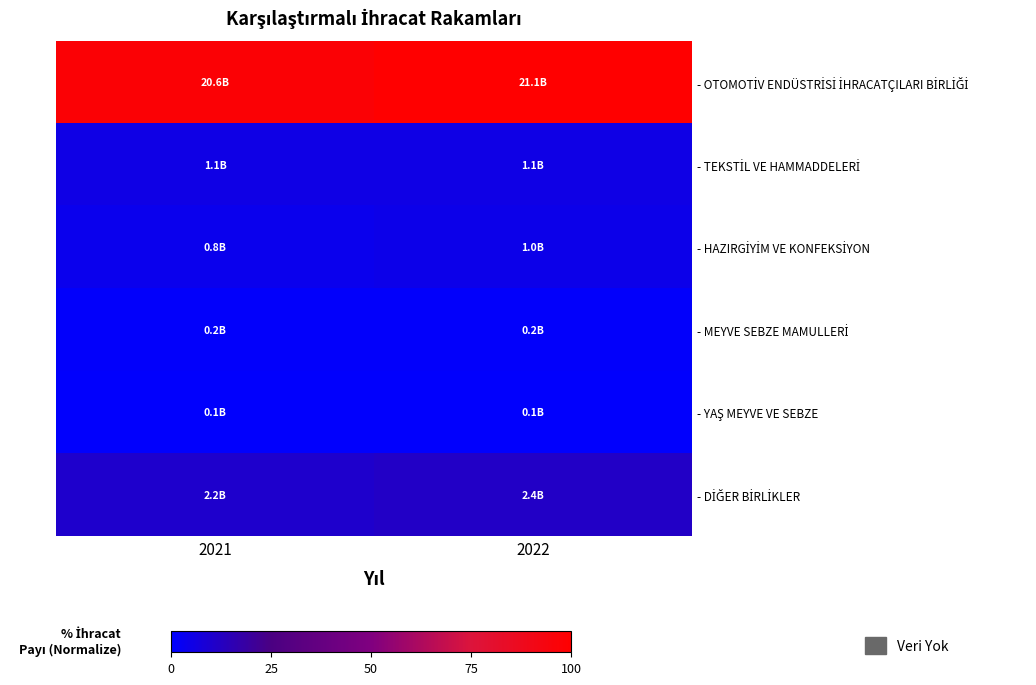

How many categories are shown in the chart?

2